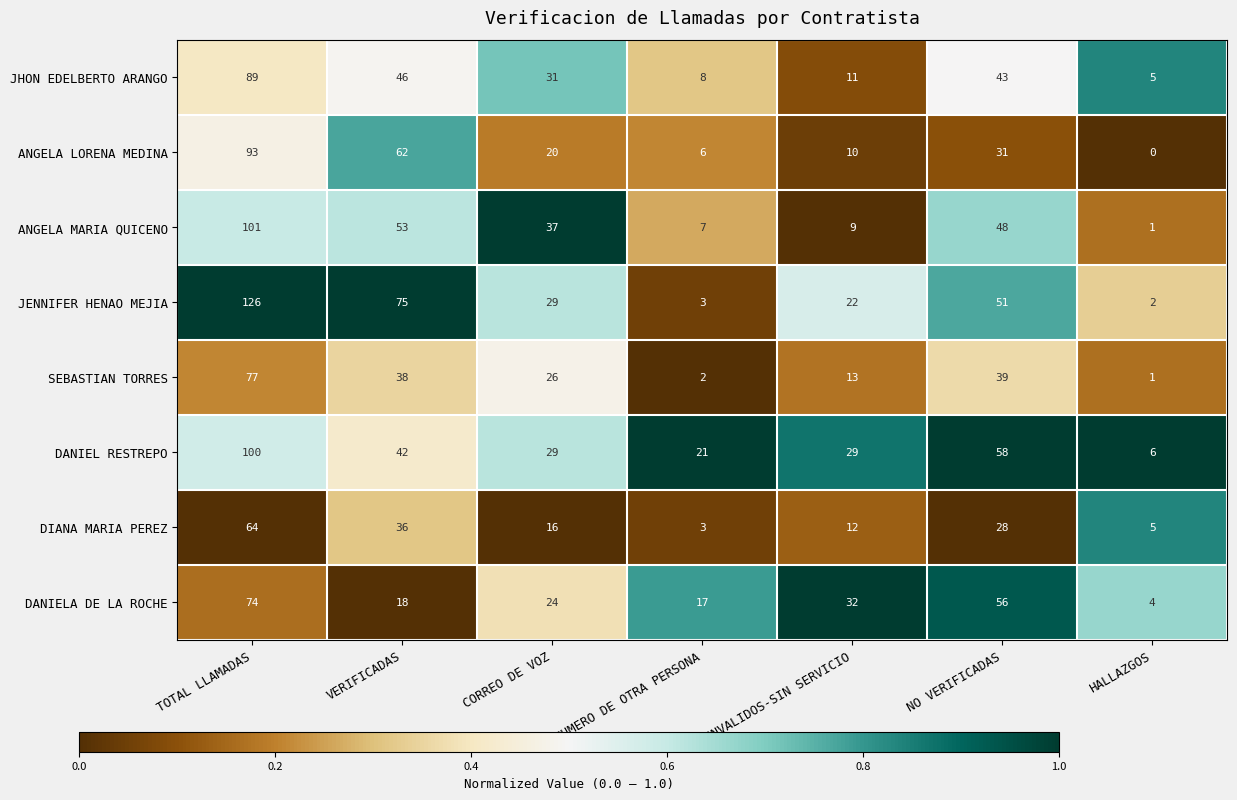

How many data points does each series have?

7